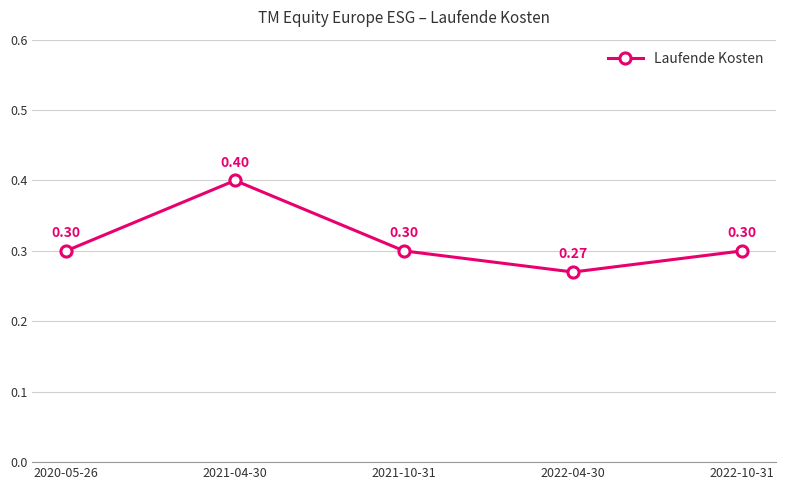

How many interior local valleys (lower than both neighbors) does the data have?

1